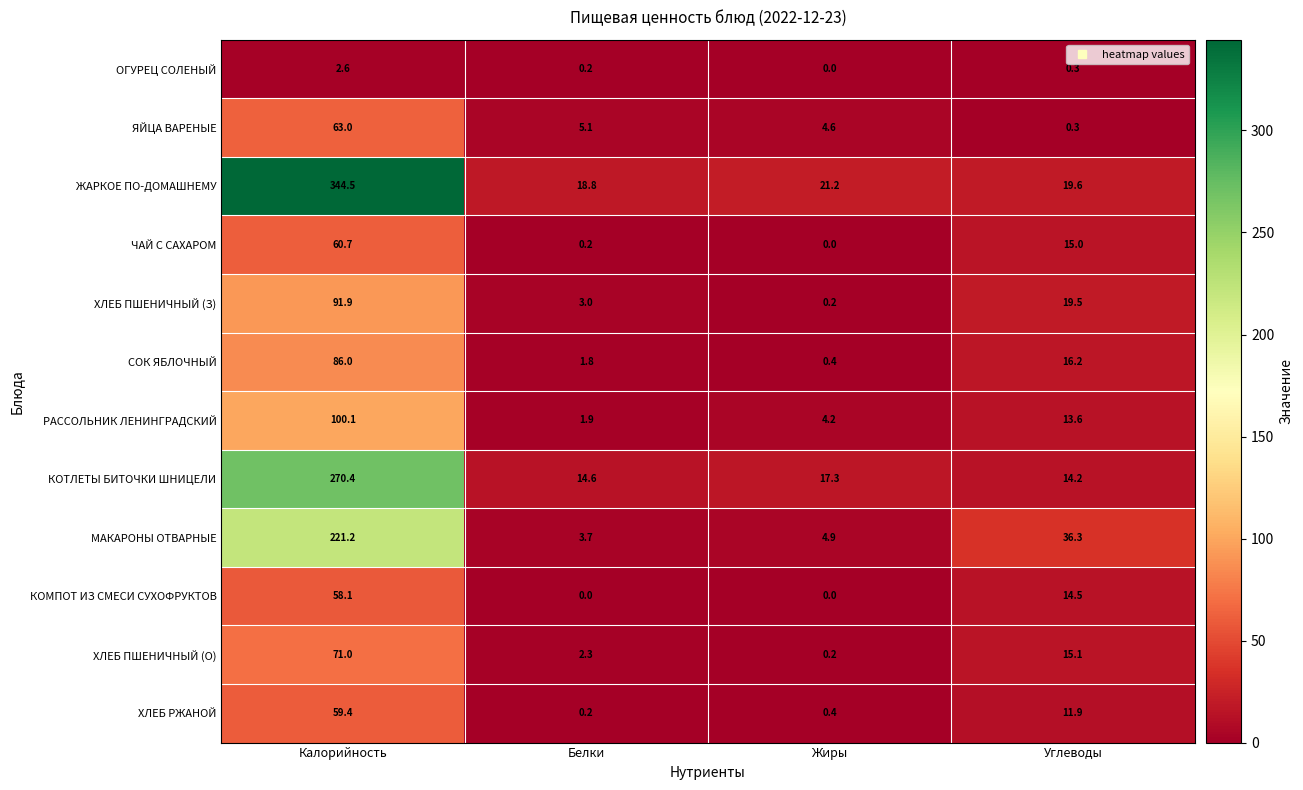

Which category has the highest value in the ОГУРЕЦ СОЛЕНЫЙ series?

Калорийность